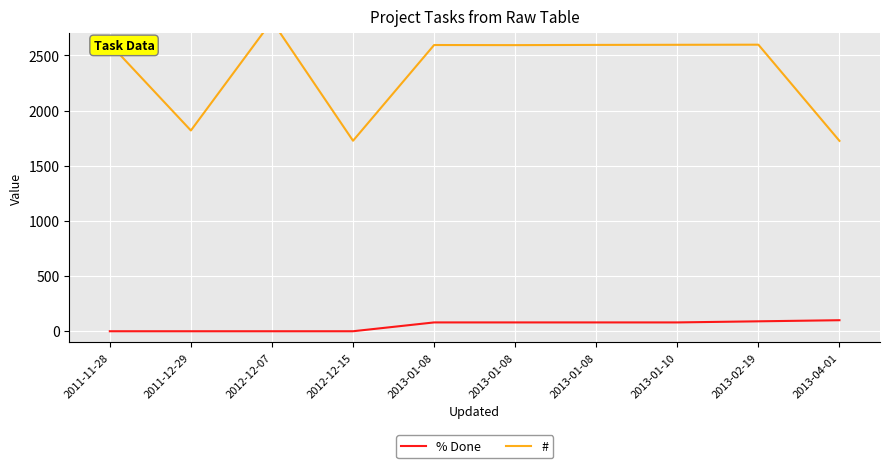

Does the chart display data point markers on the line(s)?

No